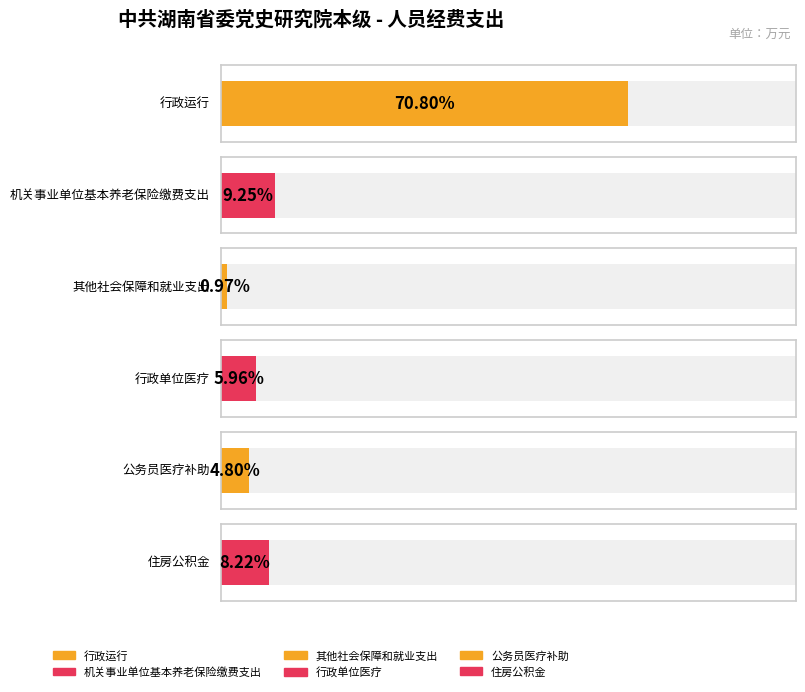

Does the chart contain any negative values?

No